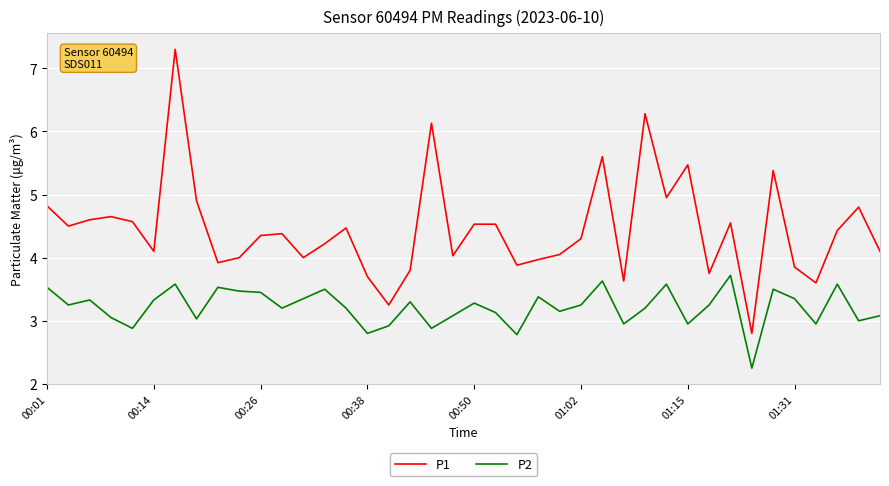

Rank the series by their maximum value, from highest to lowest.

P1, P2